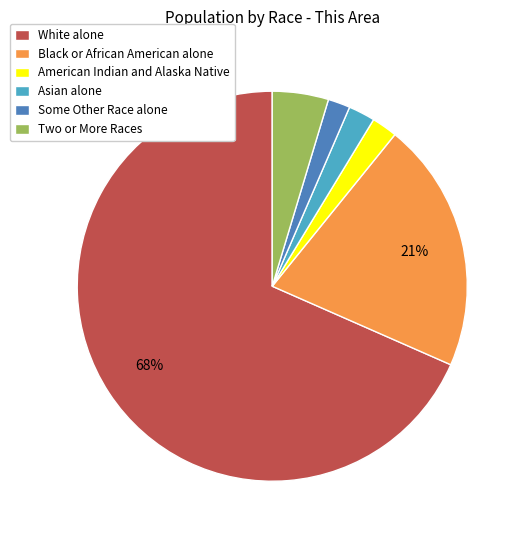

Approximately how many times larger is the value at Asian alone compared to American Indian and Alaska Native?

1.0